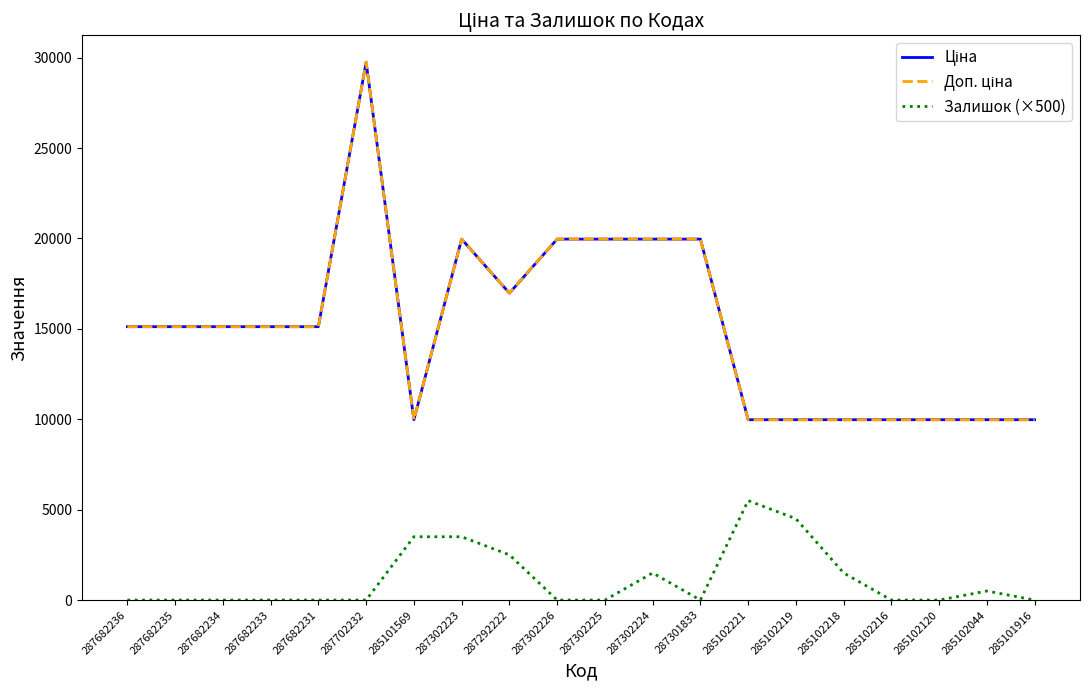

Reading left to right, transcribe all the data shown in this chart.

Ціна: 287682236=15120.0	287682235=15120.0	287682234=15120.0	287682233=15120.0	287682231=15120.0	287702232=29747.2	285101569=9975.0	287302223=19964.2	287292222=16976.3	287302226=19964.2	287302225=19964.2	287302224=19964.2	287301833=19964.2	285102221=9975.0	285102219=9975.0	285102218=9975.0	285102216=9975.0	285102120=9975.0	285102044=9975.0	285101916=9975.0
Доп. ціна: 287682236=15120.0	287682235=15120.0	287682234=15120.0	287682233=15120.0	287682231=15120.0	287702232=29747.2	285101569=9975.0	287302223=19964.2	287292222=16976.3	287302226=19964.2	287302225=19964.2	287302224=19964.2	287301833=19964.2	285102221=9975.0	285102219=9975.0	285102218=9975.0	285102216=9975.0	285102120=9975.0	285102044=9975.0	285101916=9975.0
Залишок (×500): 287682236=0.0	287682235=0.0	287682234=0.0	287682233=0.0	287682231=0.0	287702232=0.0	285101569=3500.0	287302223=3500.0	287292222=2500.0	287302226=0.0	287302225=0.0	287302224=1500.0	287301833=0.0	285102221=5500.0	285102219=4500.0	285102218=1500.0	285102216=0.0	285102120=0.0	285102044=500.0	285101916=0.0